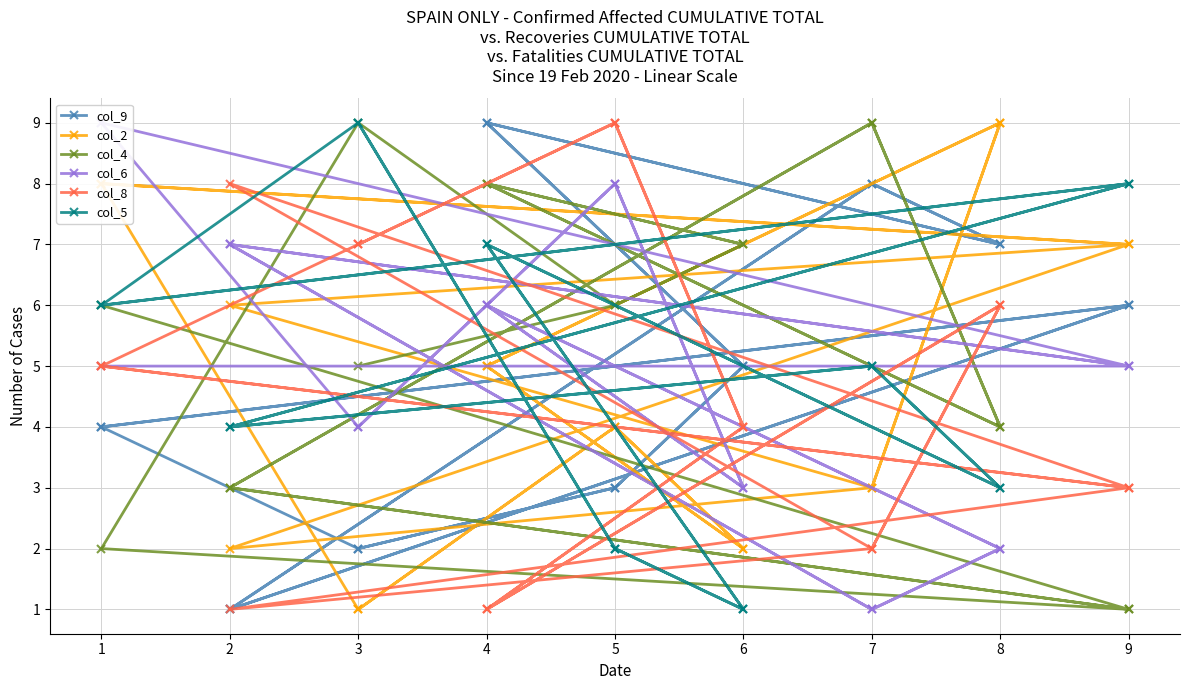

Where is the first local minimum for col_9?

2